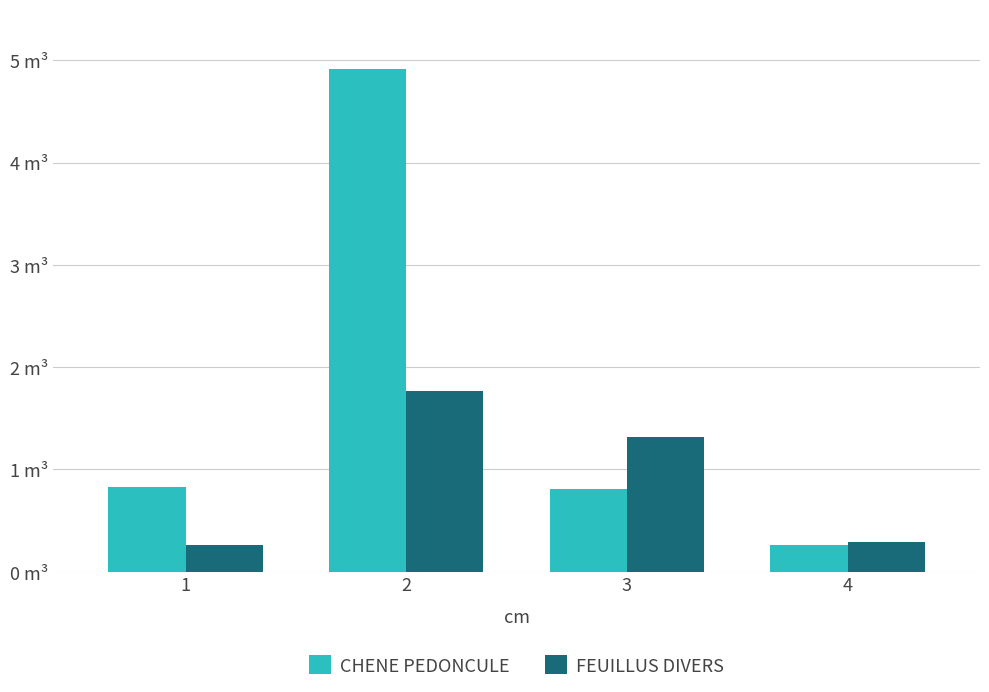

Which category has the lowest value across all series?

1